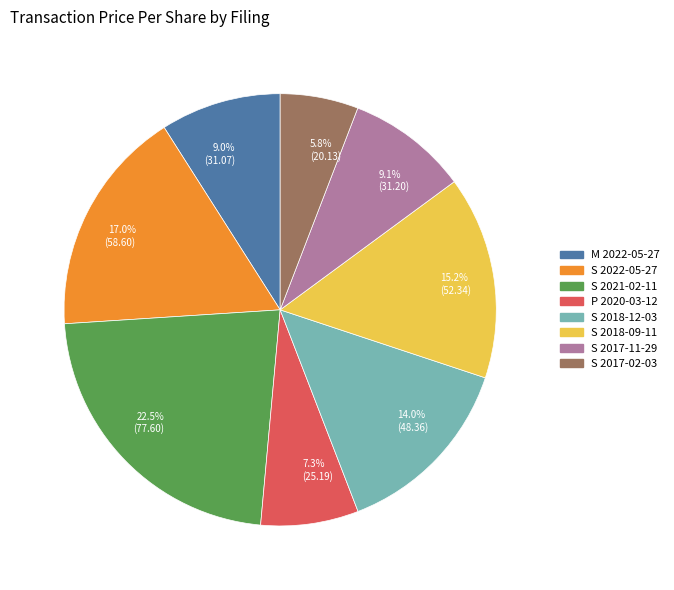

How much of the chart is everything except 22.5% (77.60)?

77.5%